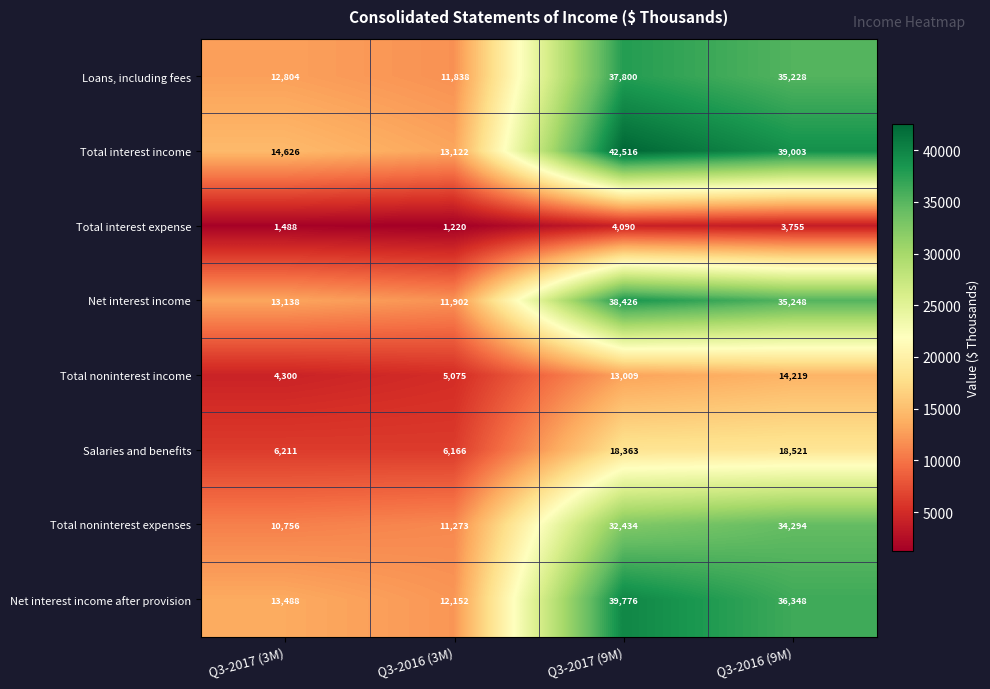

What is the total value across all series at Q3-2017 (9M)?

226414